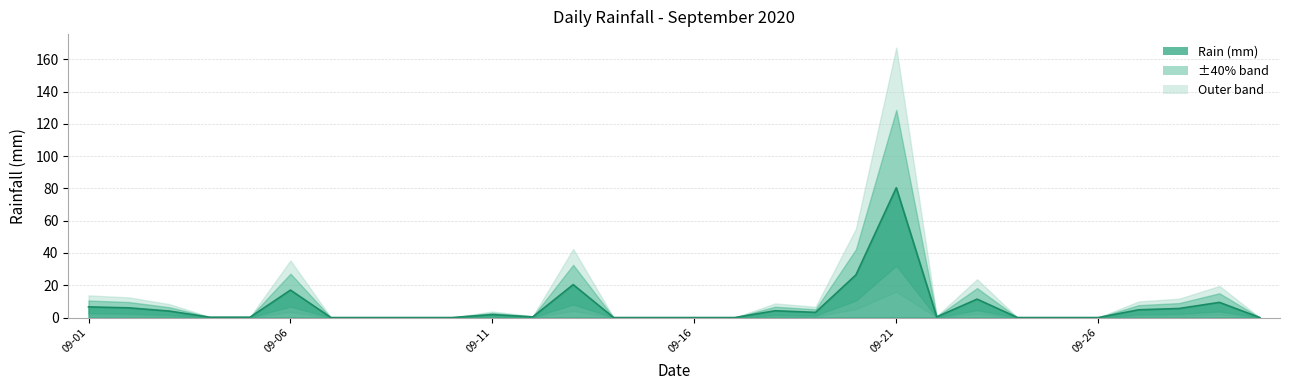

Rank the categories by value from lowest to highest.

2020-09-07, 2020-09-08, 2020-09-09, 2020-09-10, 2020-09-14, 2020-09-15, 2020-09-16, 2020-09-17, 2020-09-24, 2020-09-25, 2020-09-26, 2020-09-30, 2020-09-04, 2020-09-05, 2020-09-12, 2020-09-22, 2020-09-11, 2020-09-19, 2020-09-03, 2020-09-18, 2020-09-27, 2020-09-28, 2020-09-02, 2020-09-01, 2020-09-29, 2020-09-23, 2020-09-06, 2020-09-13, 2020-09-20, 2020-09-21